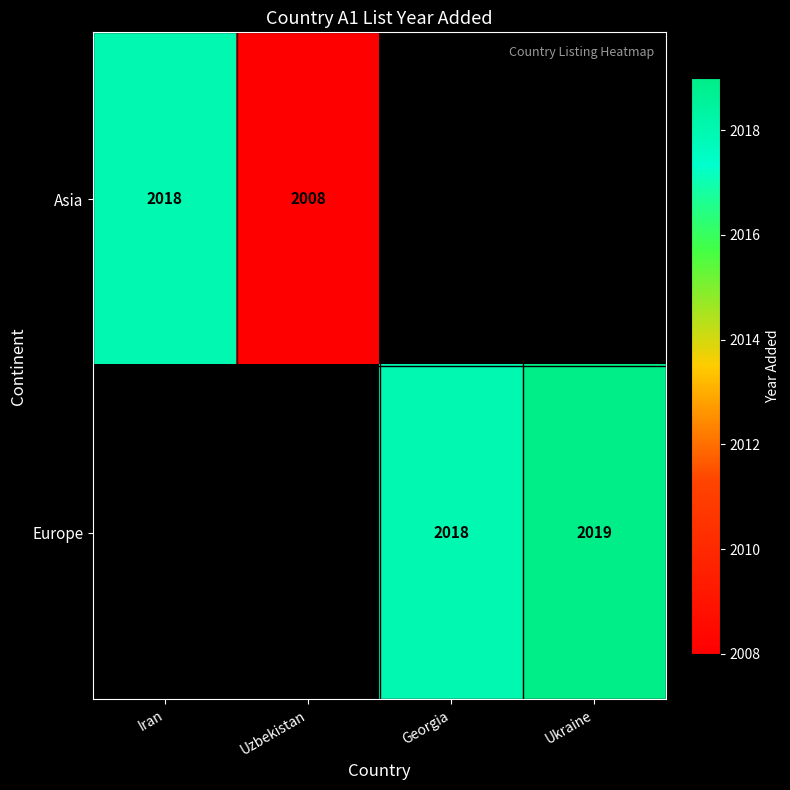

Is it true that Asia equals 2008 at Uzbekistan?

True